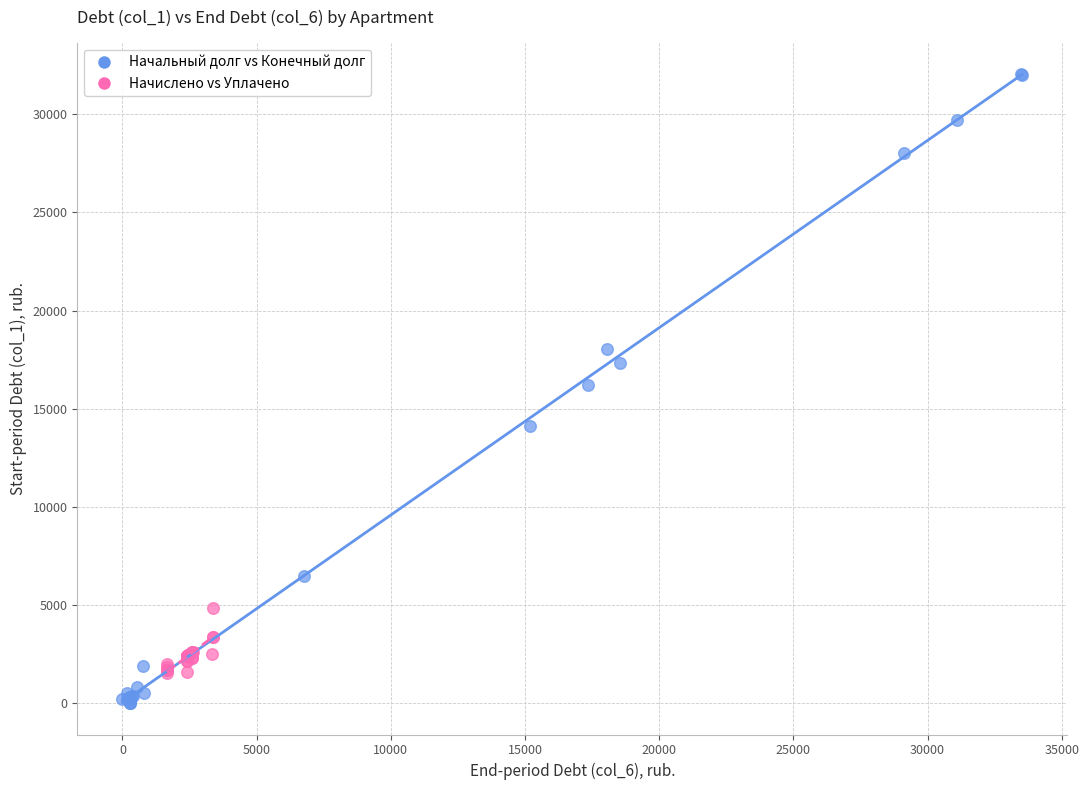

Which series contains the highest Y value?

Начальный долг vs Конечный долг